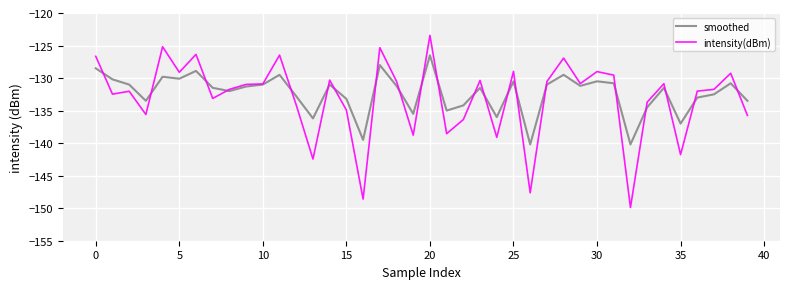

What is the difference between the maximum and second lowest values in the smoothed series?

13.7